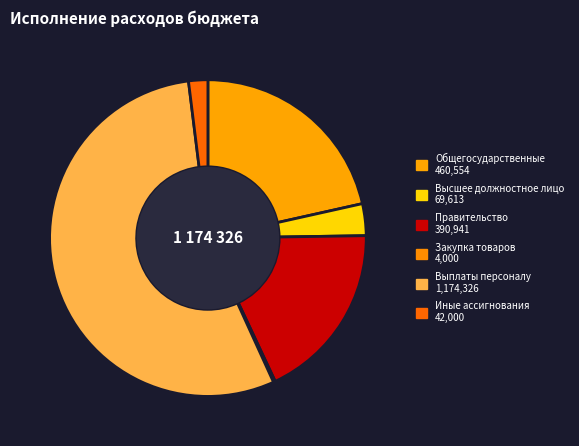

To the nearest percent, what is the difference between the largest and smallest slice percentages?

56%